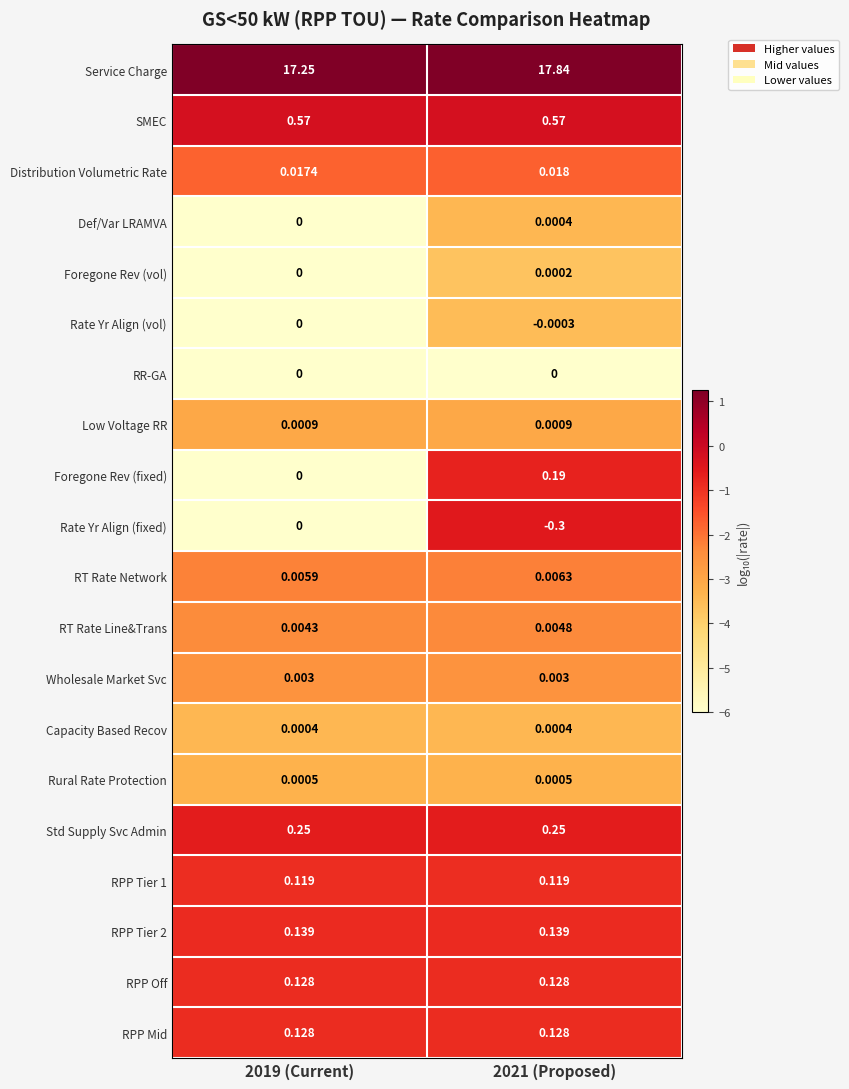

Which series changed the most between 2019 (Current) and 2021 (Proposed)?

Service Charge